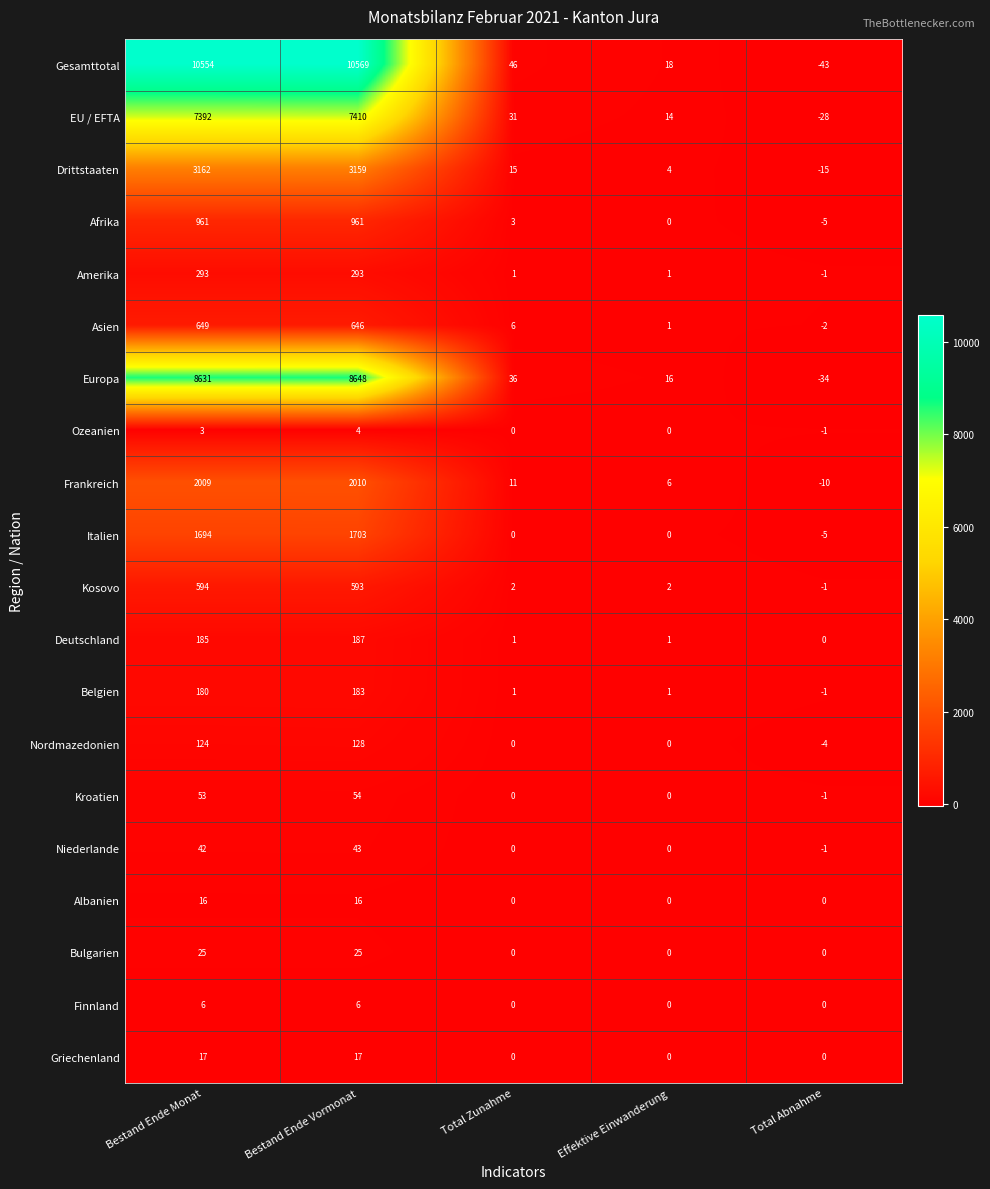

The value of Asien at Total Abnahme is -1. True or false?

False